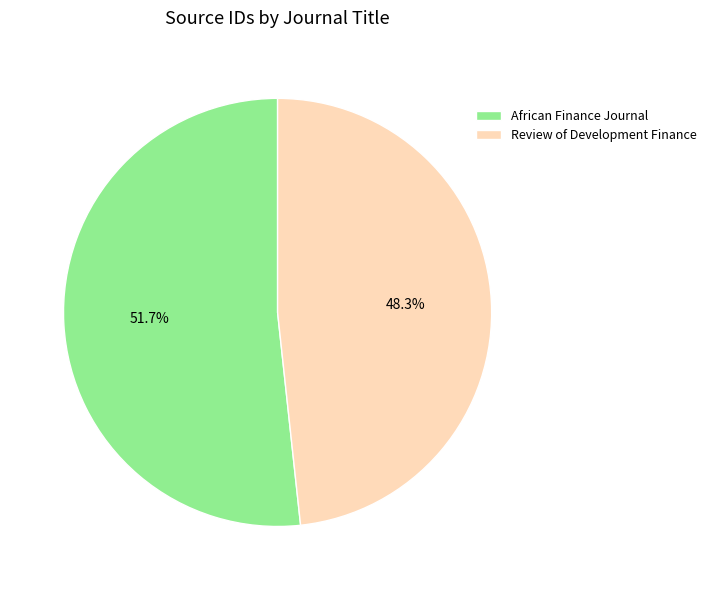

How many slices are in this pie chart?

2